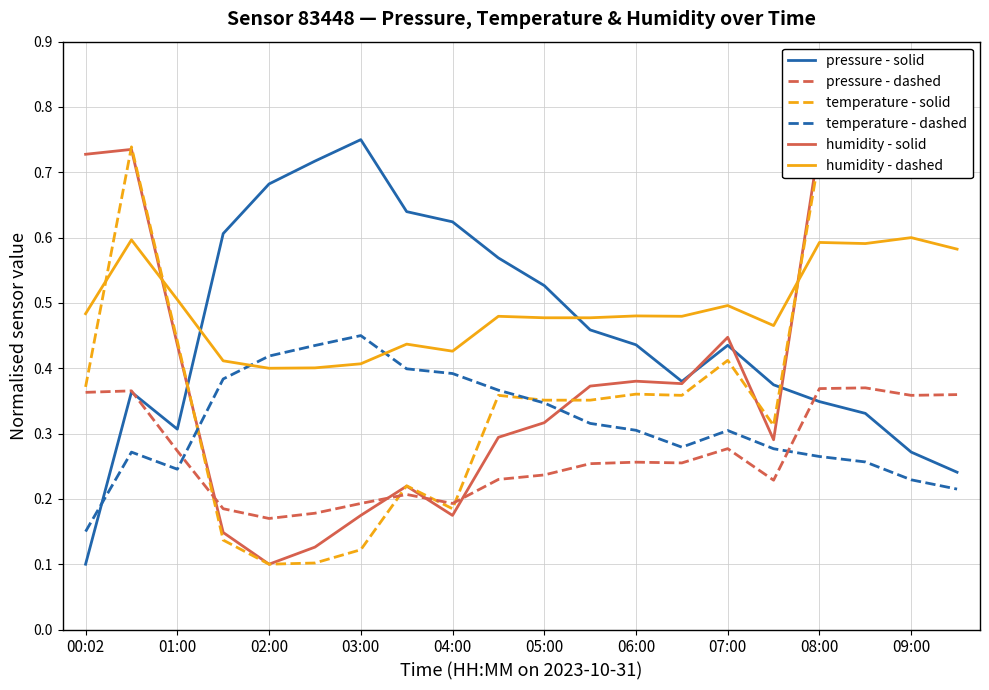

Is the value of humidity (normalised) at 08:00 greater than the value of pressure low range at 15?

No